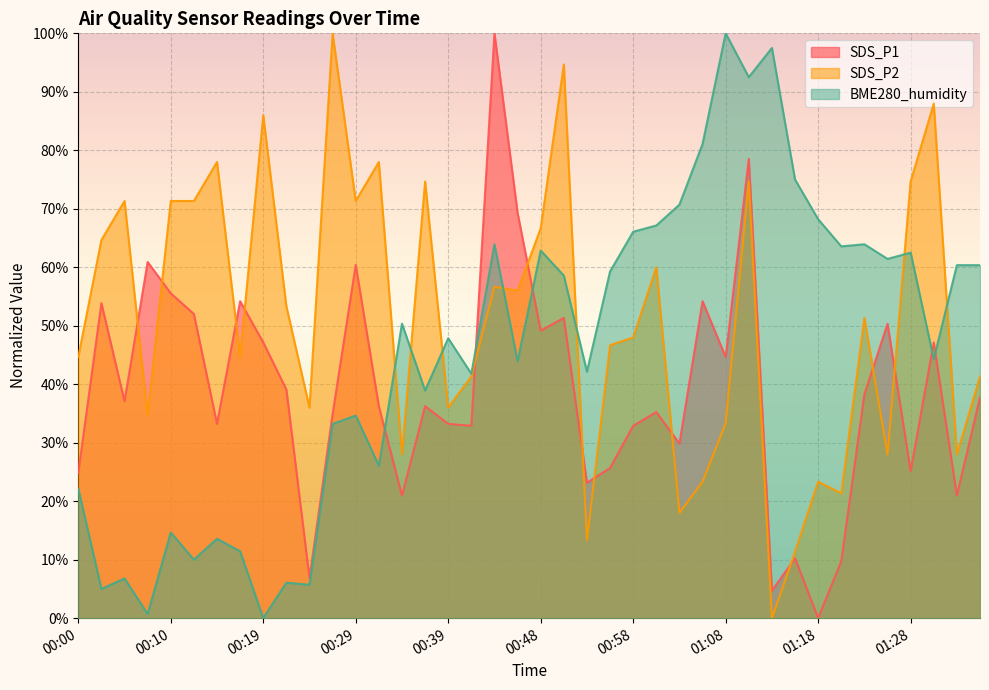

What is the difference between the SDS_P2 values at 01:33 and 00:17?

16.7